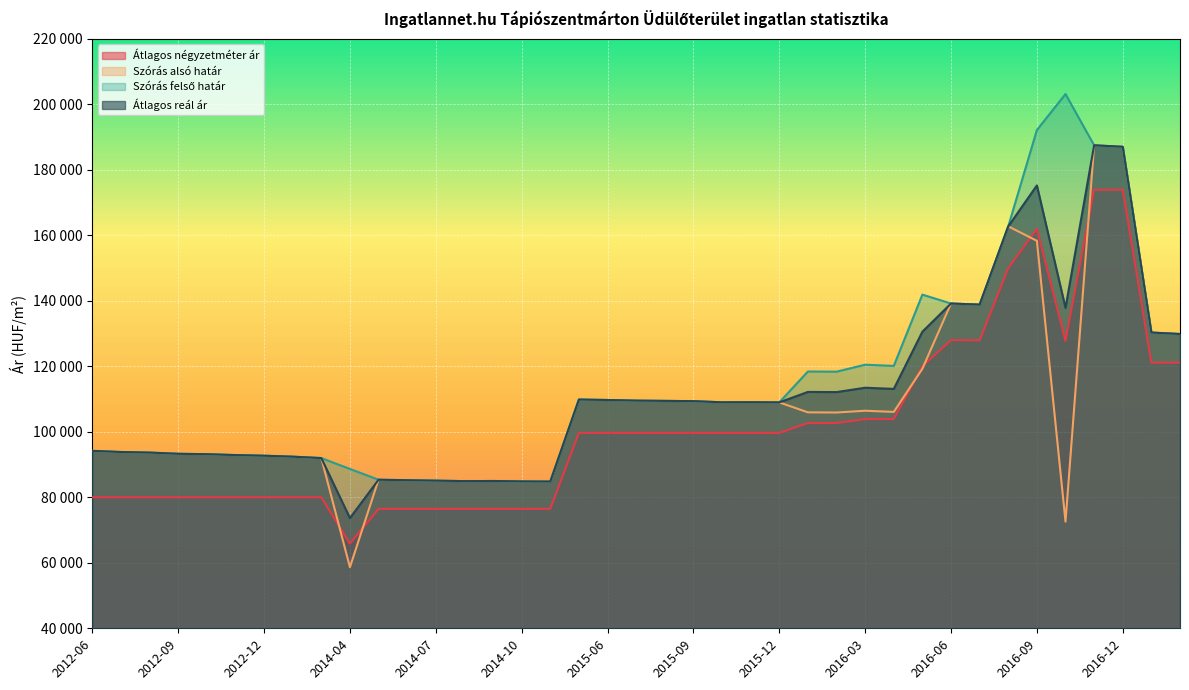

Read the Szórás alsó határ value at 2012-11, to the nearest 50.

92900